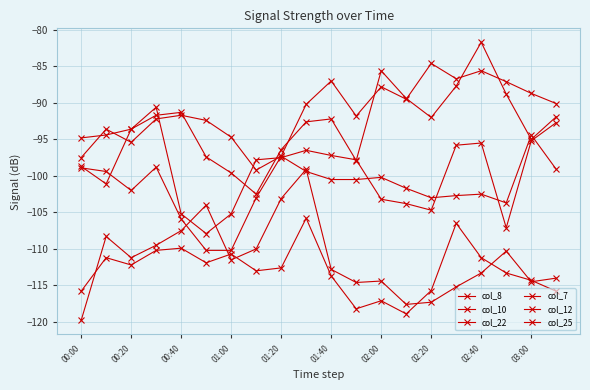

Count the number of data series in this chart.

6